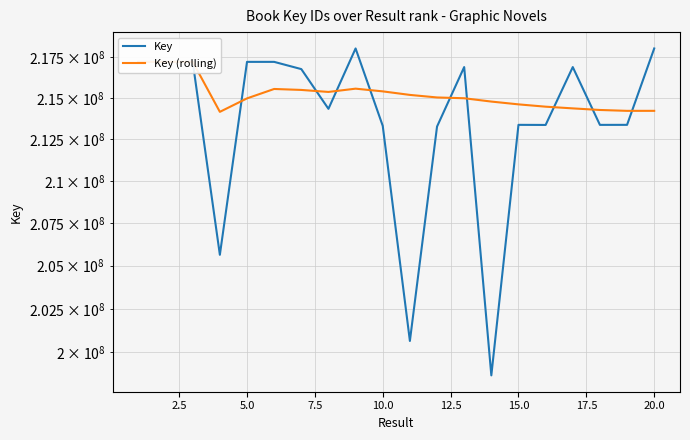

What is the sum of all Key values?

4272097145